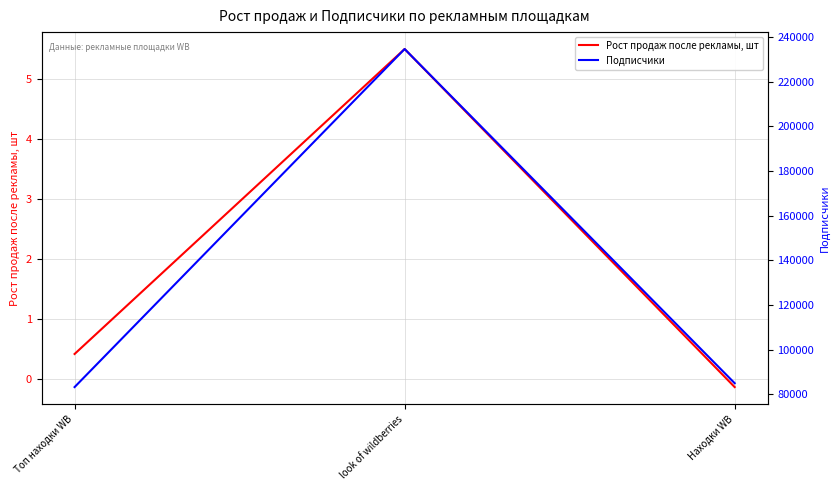

At which label does Рост продаж после рекламы, шт first exceed 0?

Топ находки WB